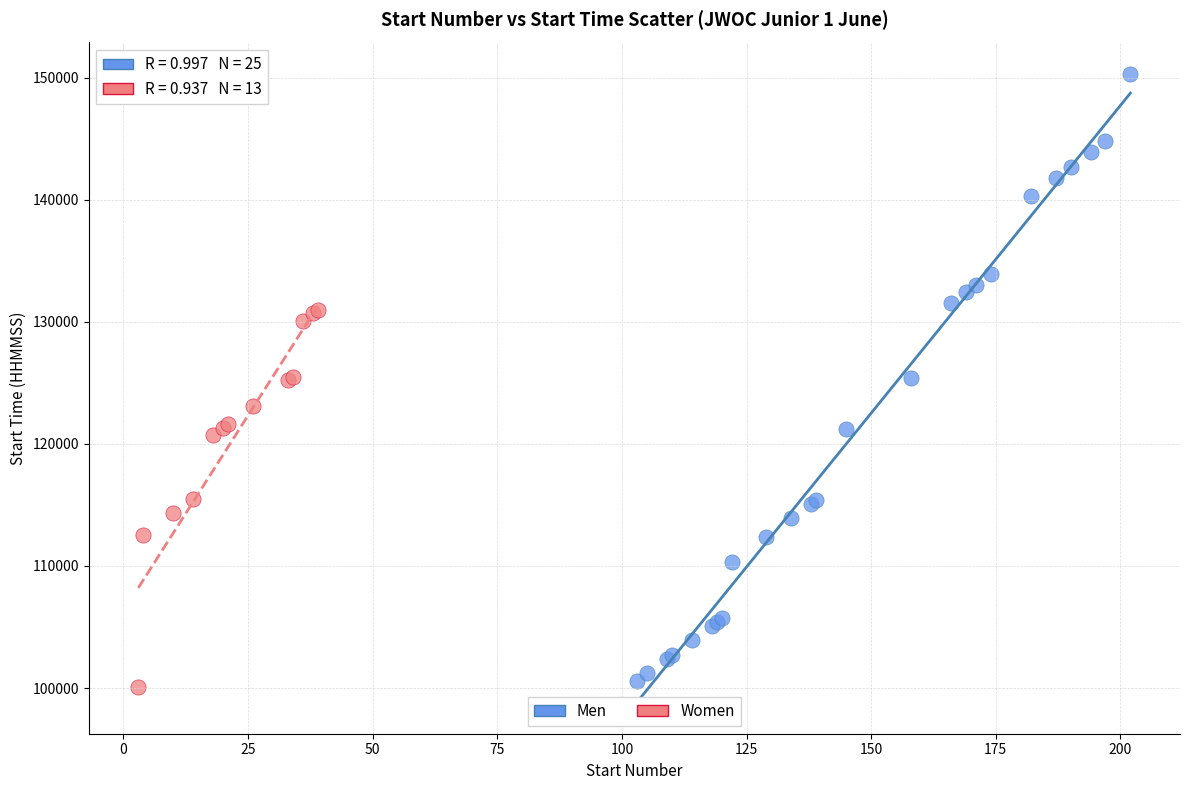

Which series contains the highest Y value?

Men